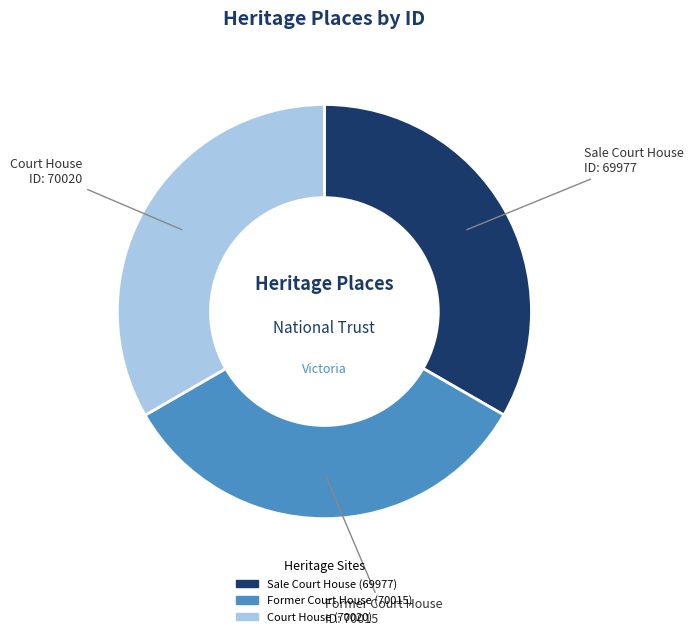

Does Sale Court House account for over 50% of the chart?

No